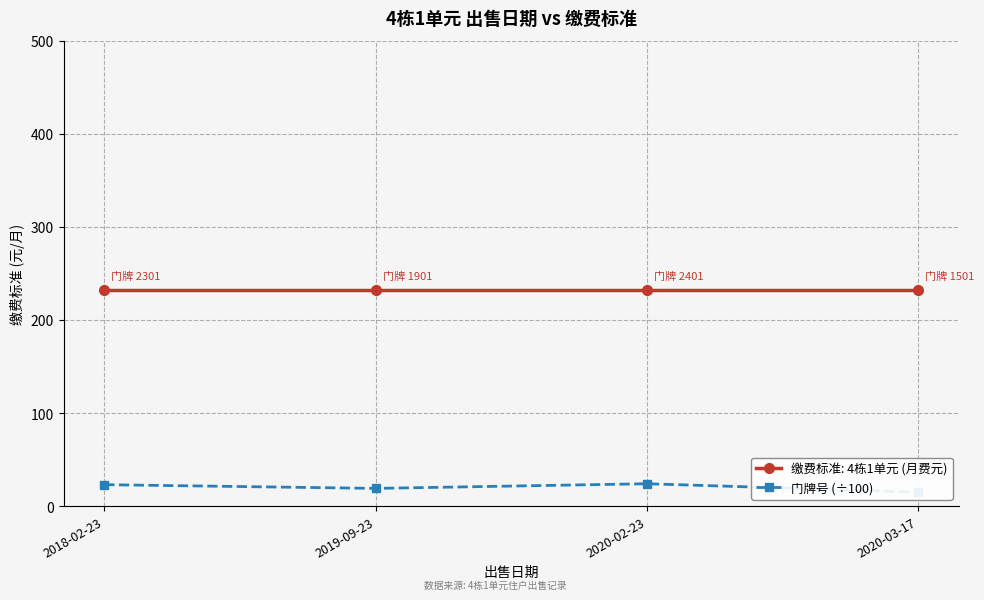

Rank the categories by value from lowest to highest.

2020-03-17, 2019-09-23, 2018-02-23, 2020-02-23